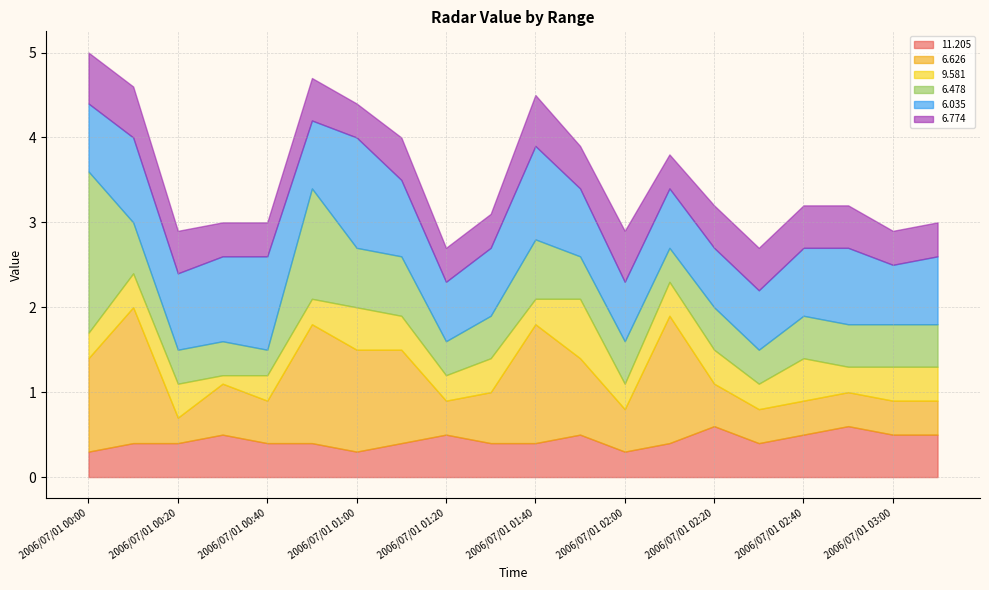

At how many categories does at least one series exceed 1?

8